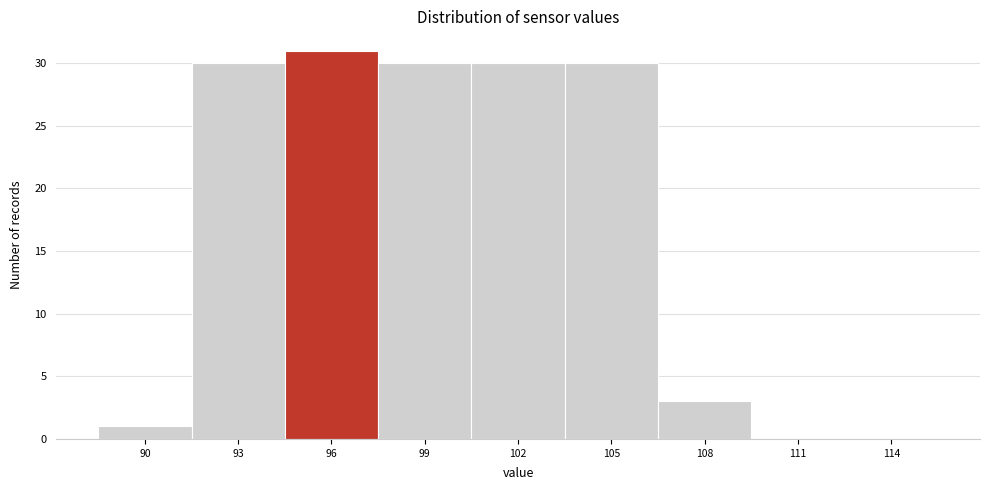

Reading right to left, list all the values displayed in this chart.

114=0	111=0	108=3	105=30	102=30	99=30	96=31	93=30	90=1